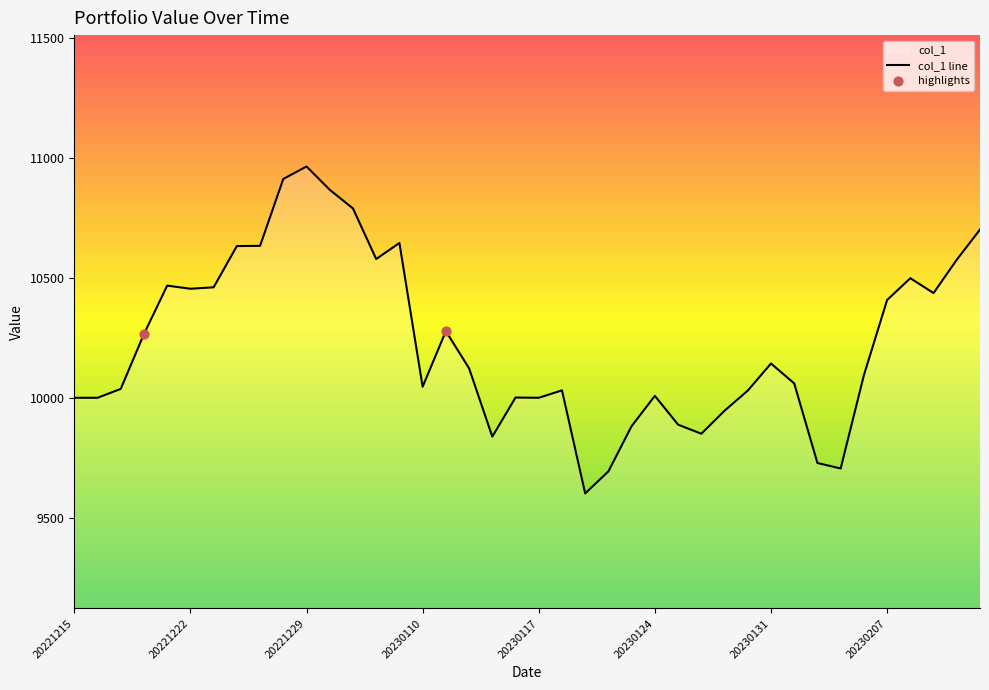

What is the change in value from 20221216 to 20230125?

-112